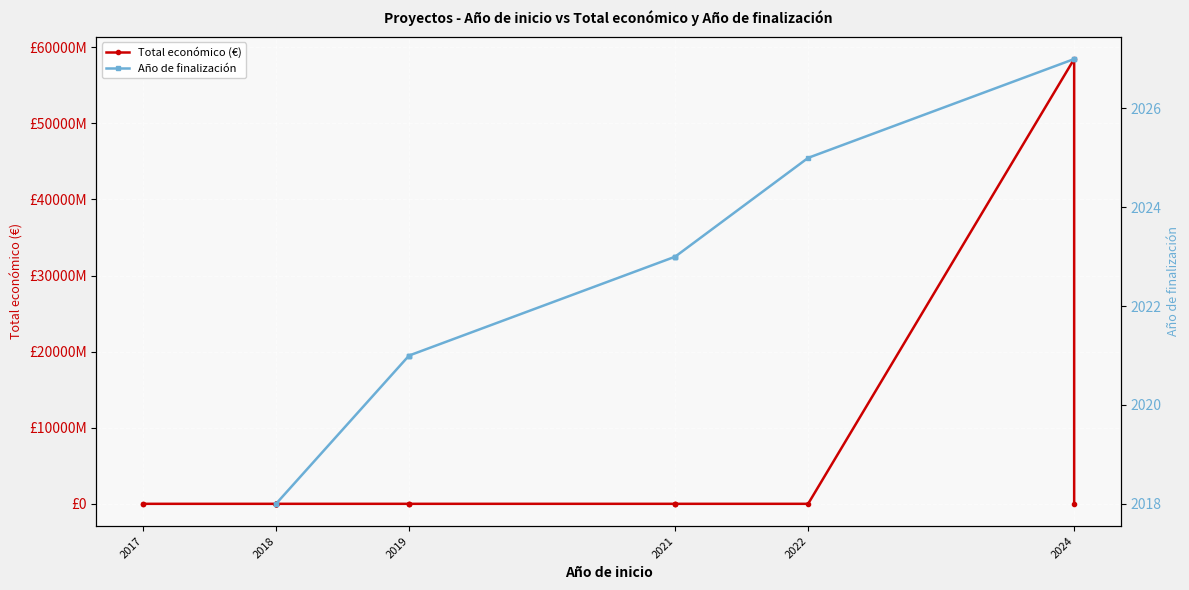

What is the average value?

2784977599